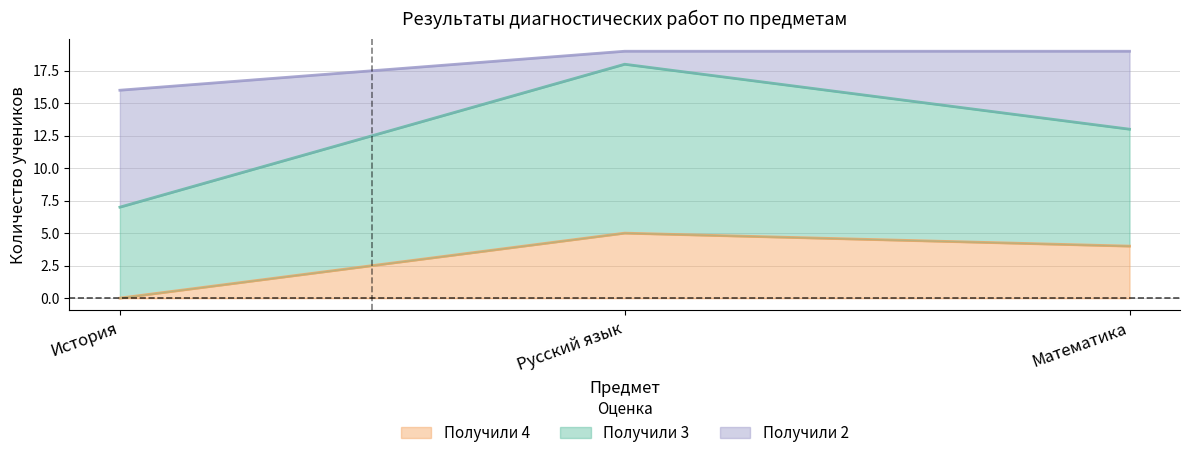

Reading left to right, transcribe the values for Получили 4.

0	5	4